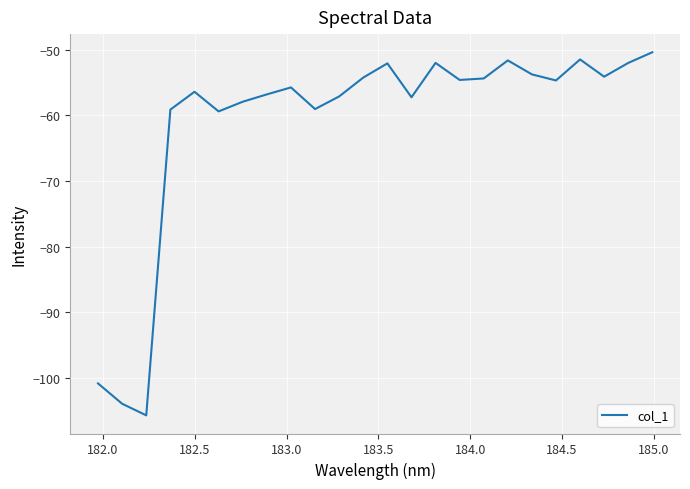

What is the smallest value displayed?

-105.7